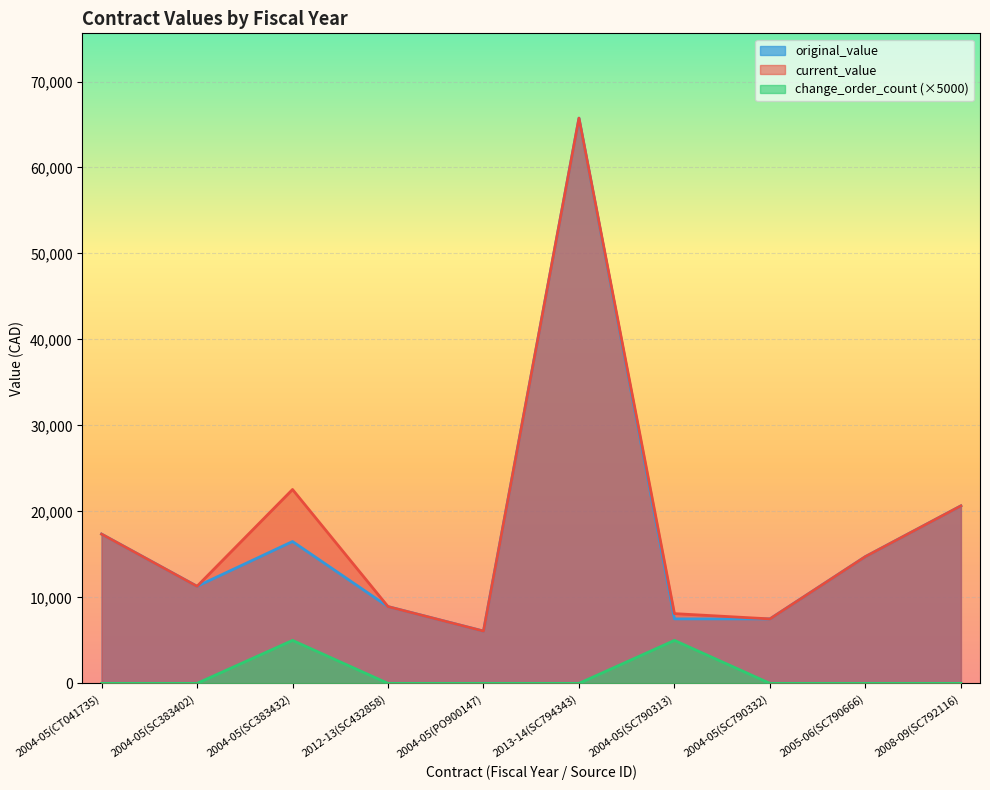

Reading left to right, list all the values displayed in this chart.

current_value: 2004-05(CT041735)=17362.2	2004-05(SC383402)=11292.0	2004-05(SC383432)=22551.3	2012-13(SC432858)=8929.5	2004-05(PO900147)=6080.8	2013-14(SC794343)=65742.1	2004-05(SC790313)=8114.0	2004-05(SC790332)=7500.0	2005-06(SC790666)=14747.4	2008-09(SC792116)=20647.5
original_value: 2004-05(CT041735)=17362.2	2004-05(SC383402)=11292.0	2004-05(SC383432)=16500.0	2012-13(SC432858)=8929.5	2004-05(PO900147)=6080.8	2013-14(SC794343)=65742.1	2004-05(SC790313)=7500.0	2004-05(SC790332)=7500.0	2005-06(SC790666)=14747.4	2008-09(SC792116)=20647.5
change_order_count: 2004-05(CT041735)=0.0	2004-05(SC383402)=0.0	2004-05(SC383432)=5000.0	2012-13(SC432858)=0.0	2004-05(PO900147)=0.0	2013-14(SC794343)=0.0	2004-05(SC790313)=5000.0	2004-05(SC790332)=0.0	2005-06(SC790666)=0.0	2008-09(SC792116)=0.0